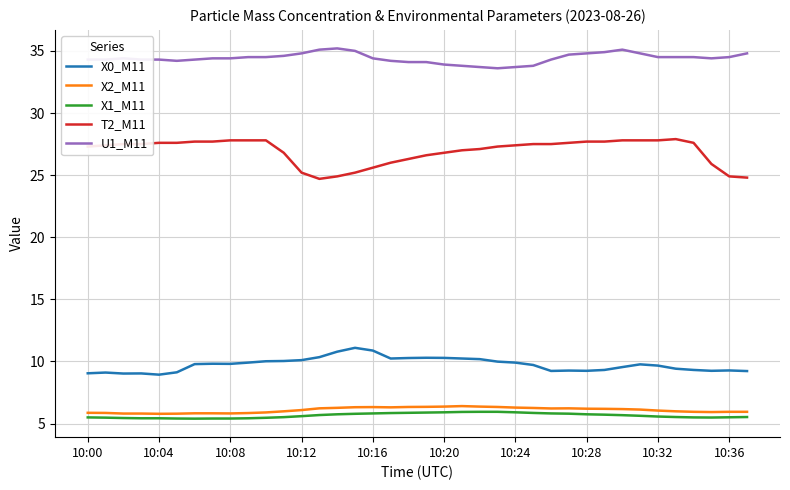

What is the smallest value displayed?

5.4